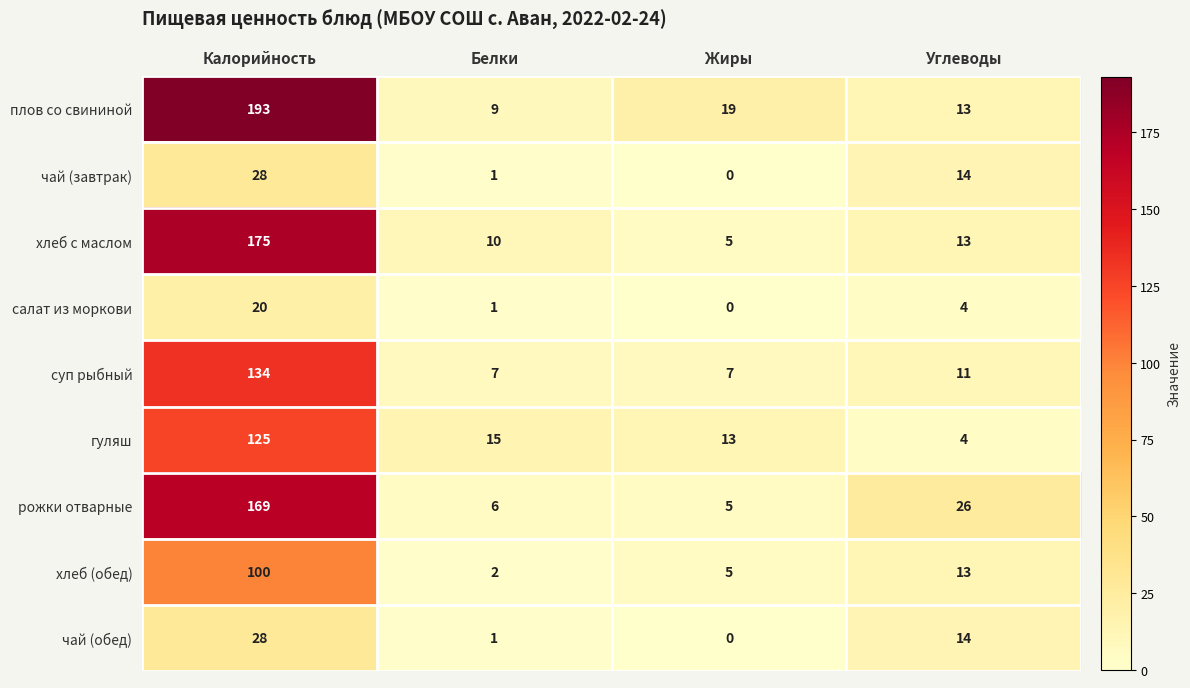

Where does the чай (завтрак) series first go above 14?

Калорийность